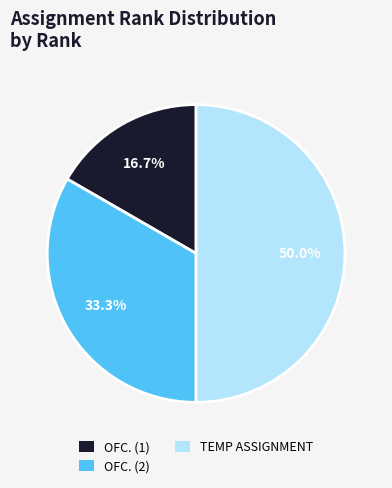

Does any single category account for the majority?

No